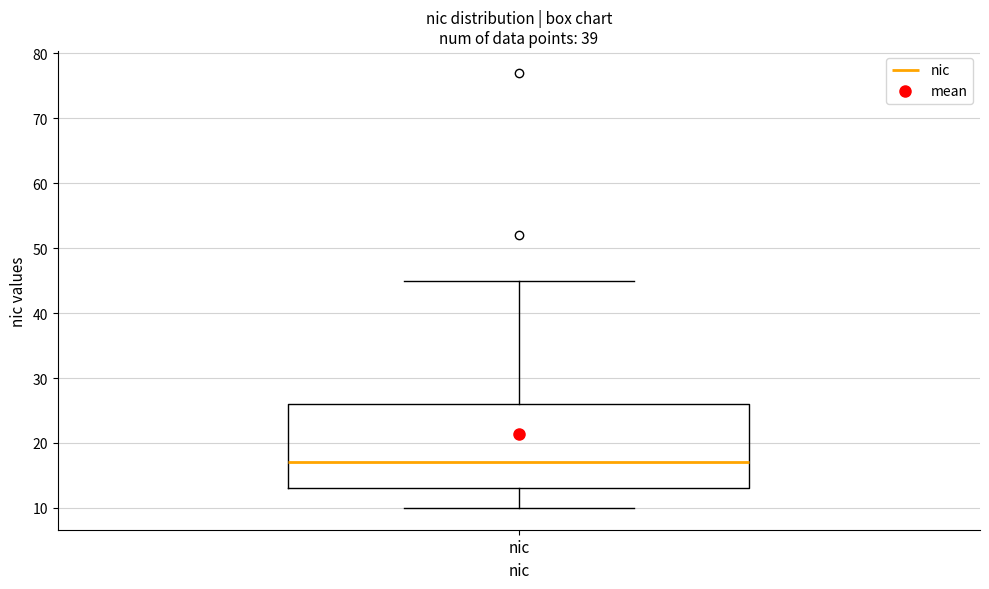

Transcribe this box plot: give where the median line is, the range the box spans, and where the two whiskers end, as read against the y-axis. The values are not printed on the chart, so give them approximately, as read against the axis.

median 17, box 13 to 26, whiskers 10 to 45